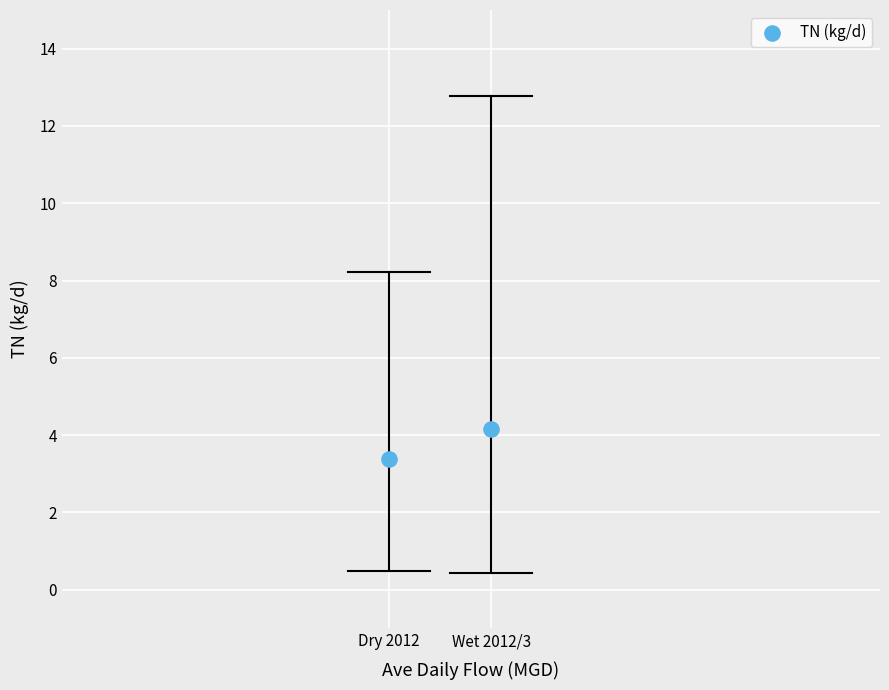

What is the range of Y values (max minus min)?

0.8